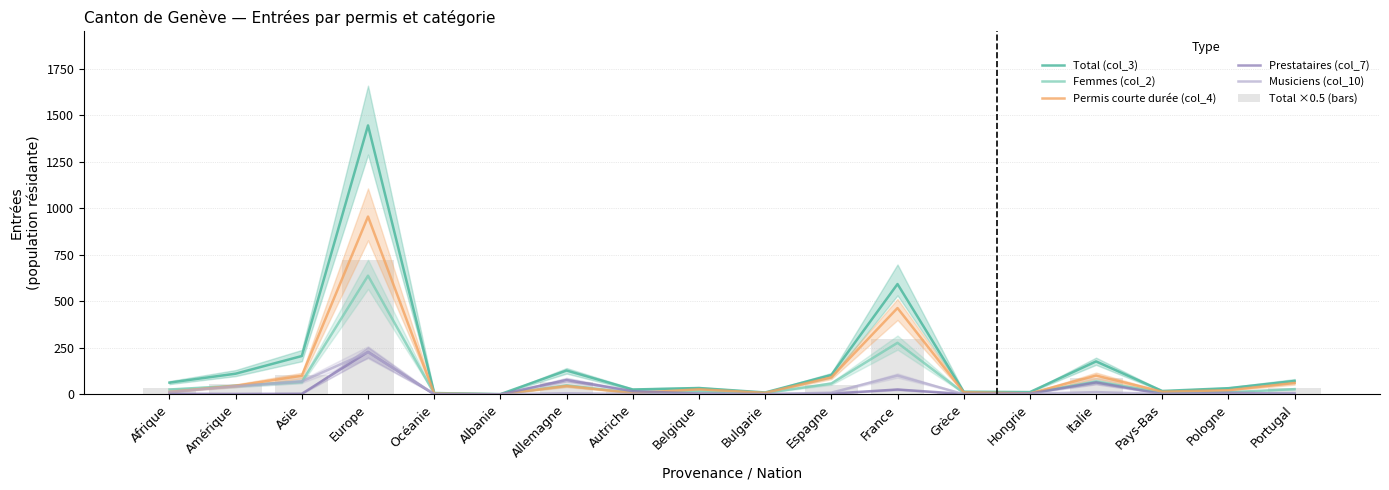

Which series has the widest spread of values?

Total (col_3)